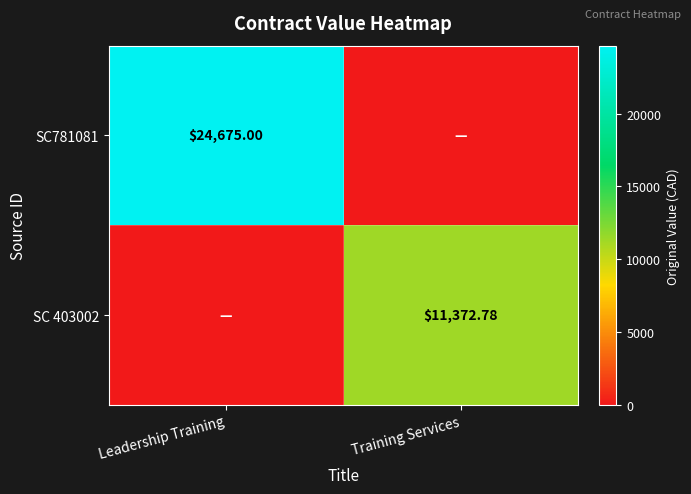

What is the total value across all series at Leadership Training?

24675.0